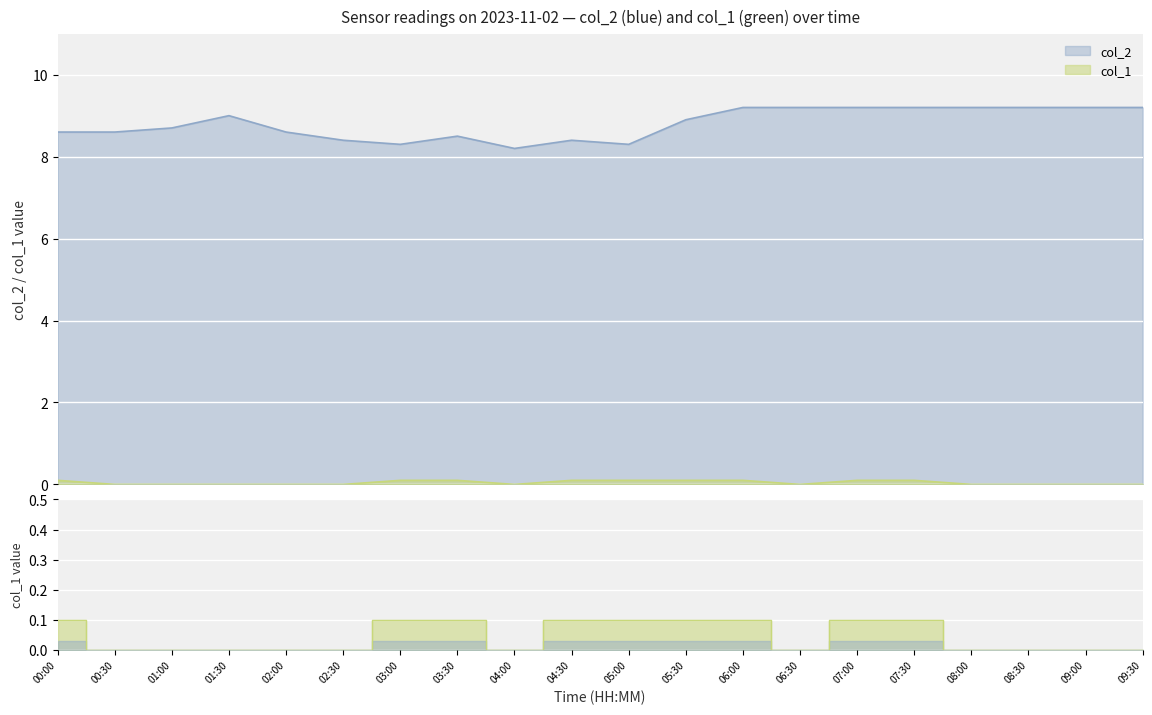

Rank the series at 00:30 from highest to lowest value.

col_2, col_1